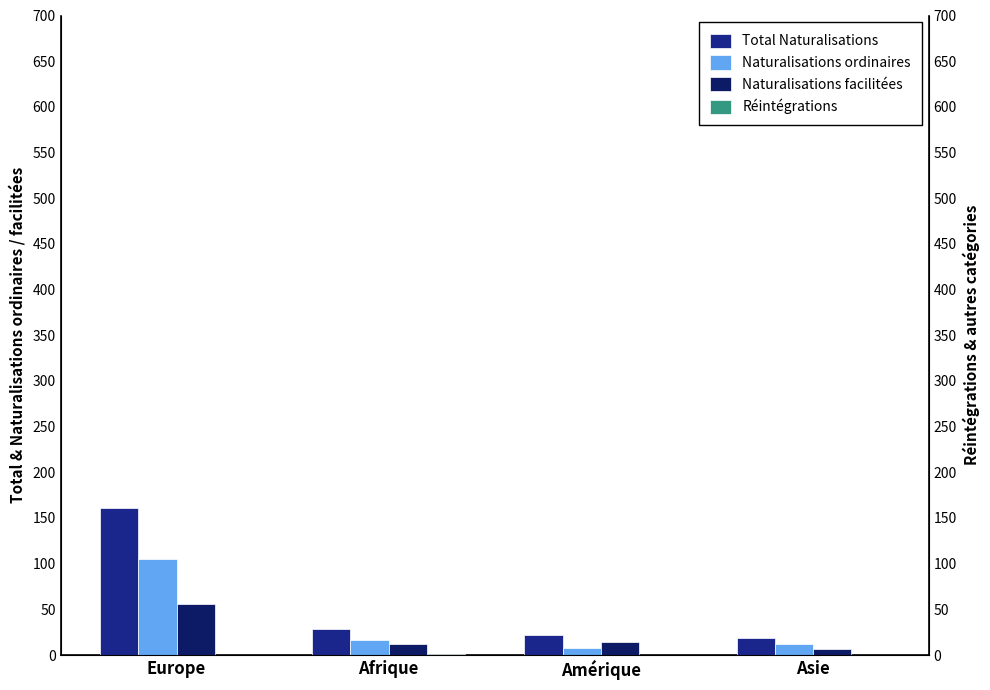

The value of Naturalisations facilitées at Europe is 24. True or false?

False